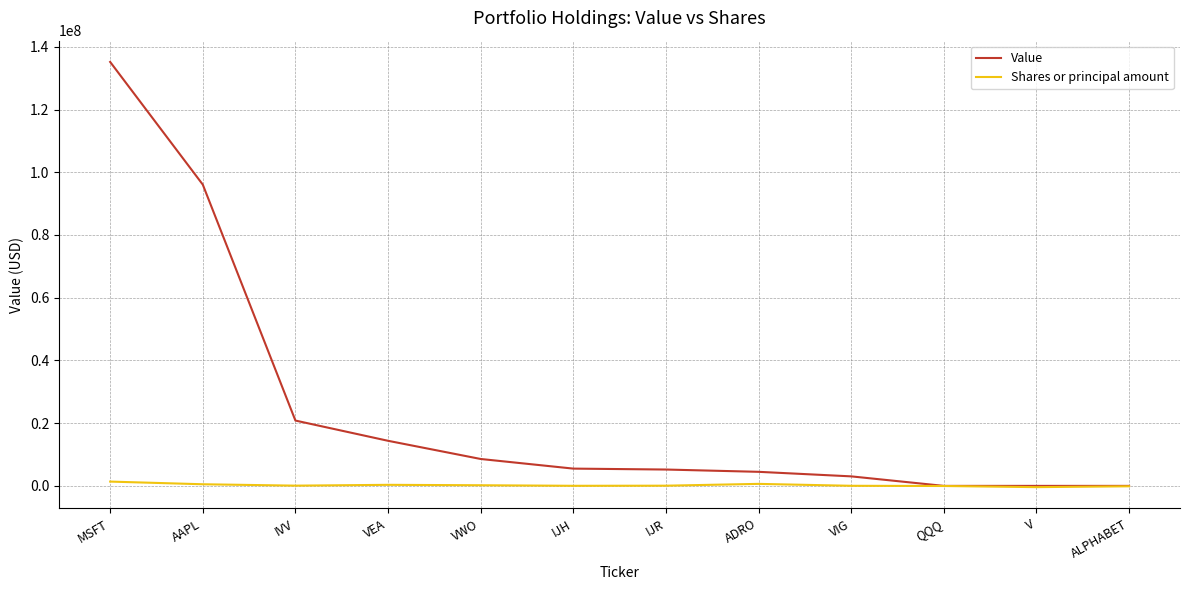

Which series has the widest spread of values?

Value